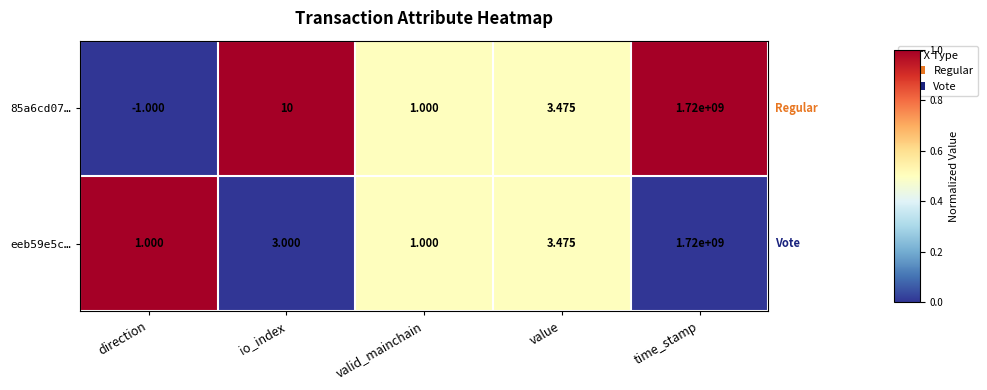

At which label is eeb59e5c… closest to 860000000?

value